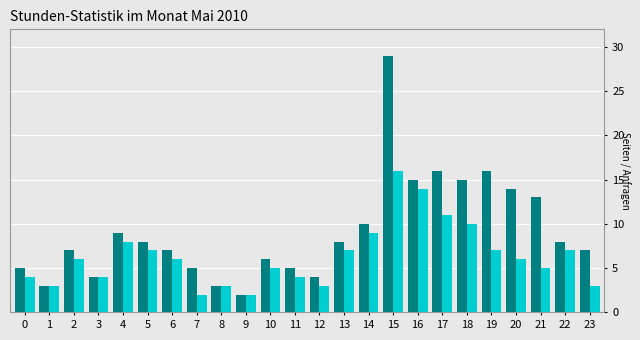

What is the greatest value displayed?

29